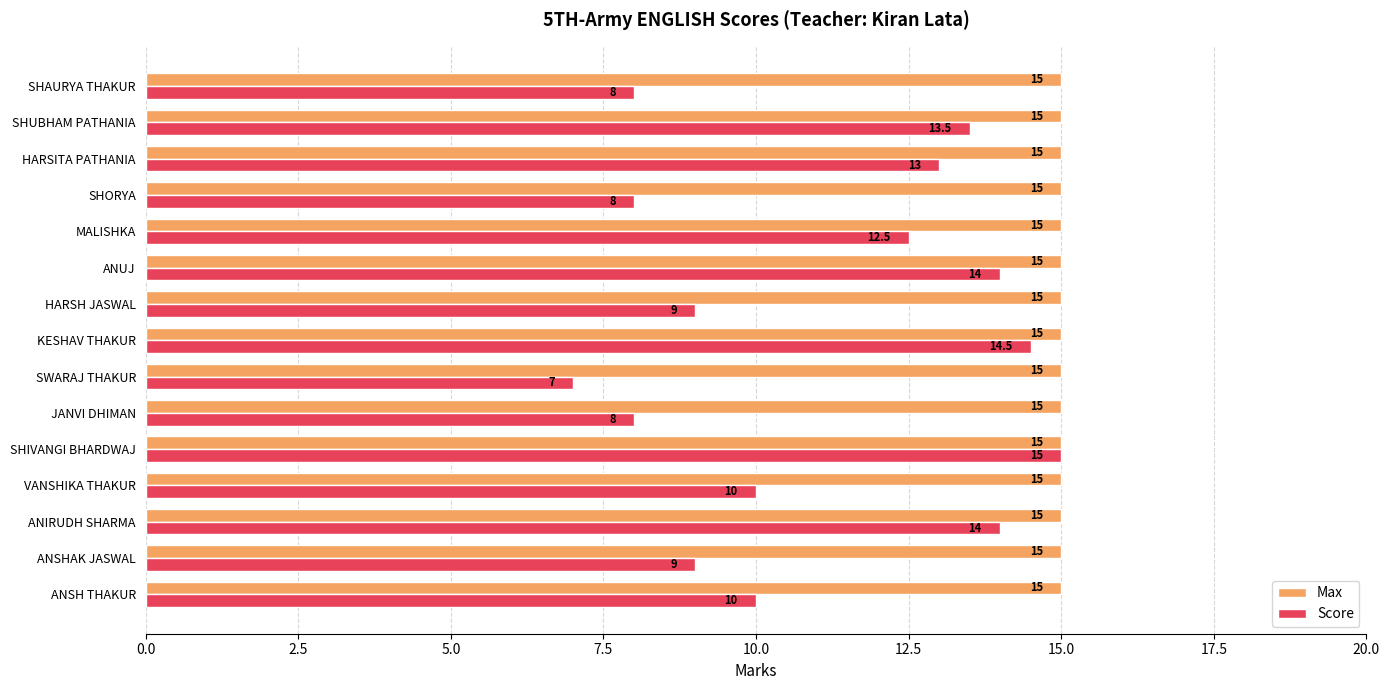

At ANUJ, list the series in order from largest to smallest.

Max, Score